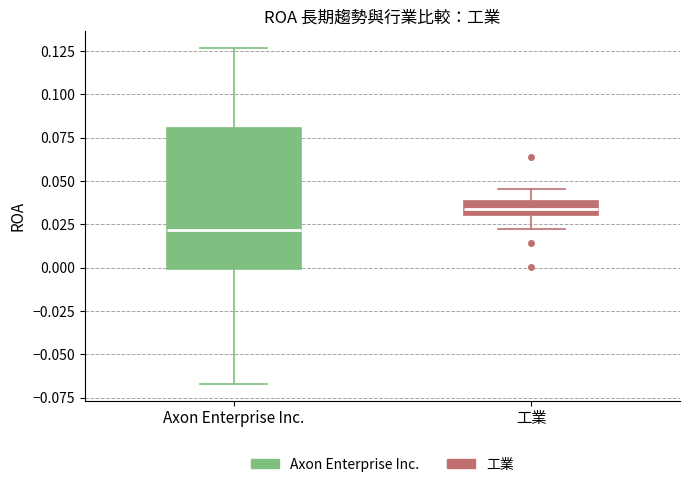

Which box's median line is the lowest?

Axon Enterprise Inc.